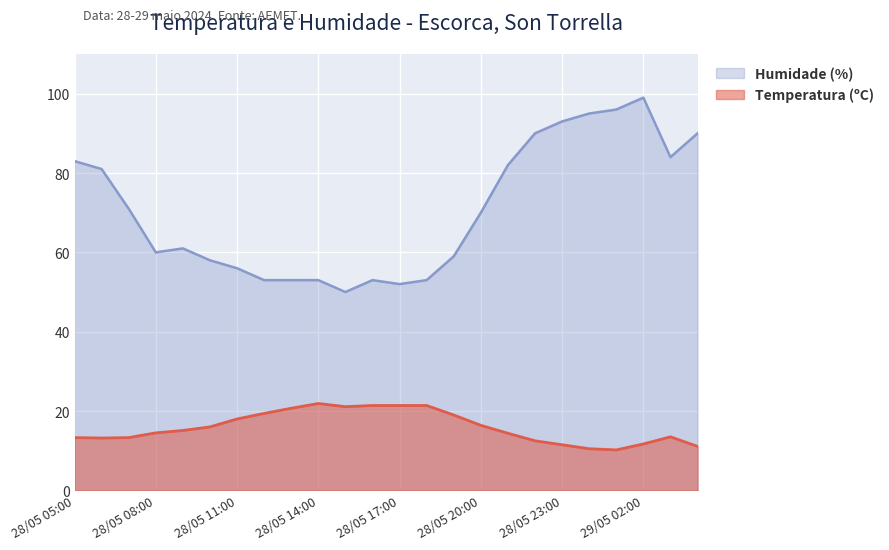

What is the difference between the second highest and minimum values in the Humidade (%) series?

46.0